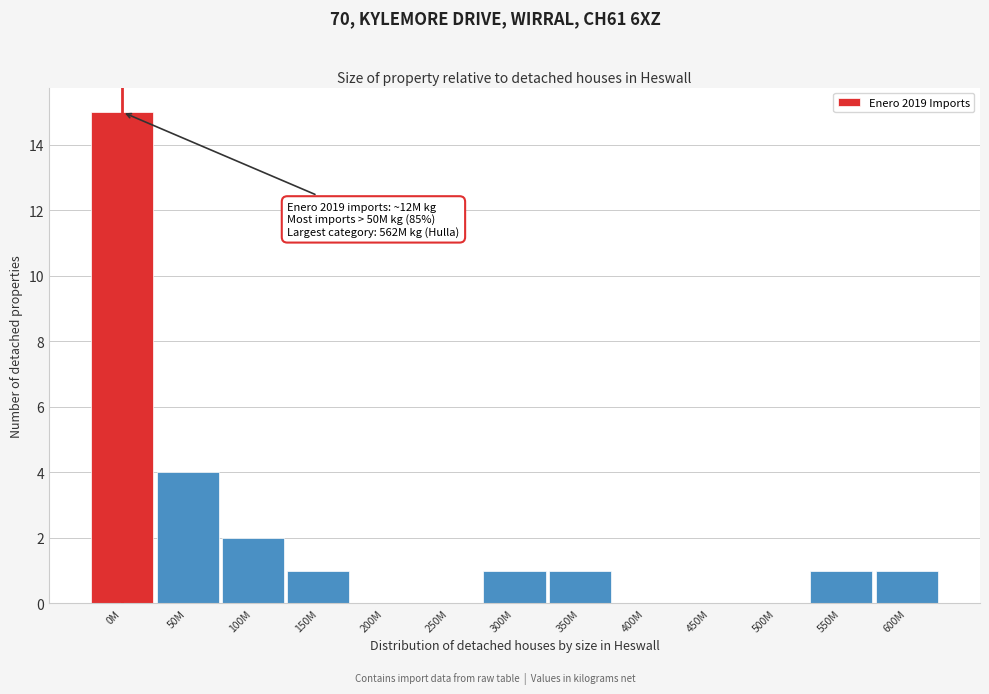

Reading right to left, what are all the values shown in this chart?

600M=1	550M=1	500M=0	450M=0	400M=0	350M=1	300M=1	250M=0	200M=0	150M=1	100M=2	50M=4	0M=15